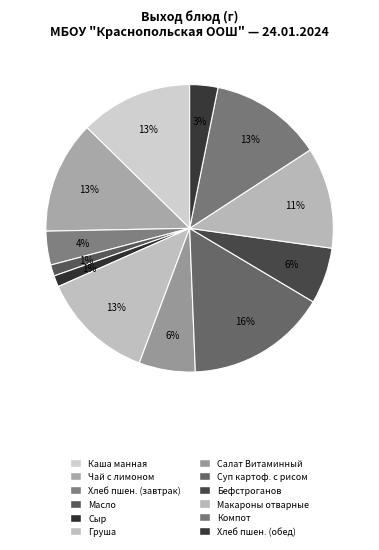

Count the number of slices in the pie.

12